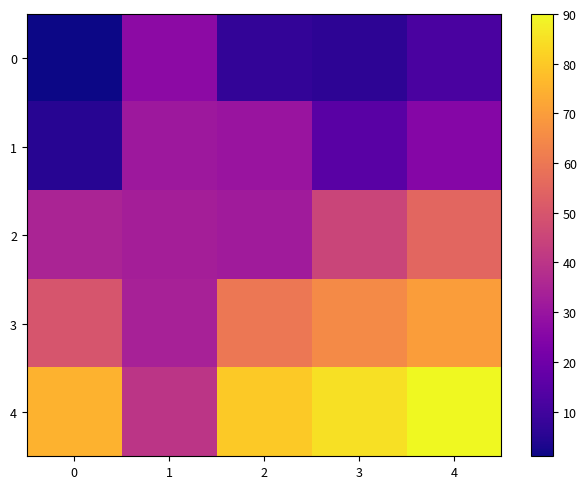

Between 1 and 4, which is larger?

1